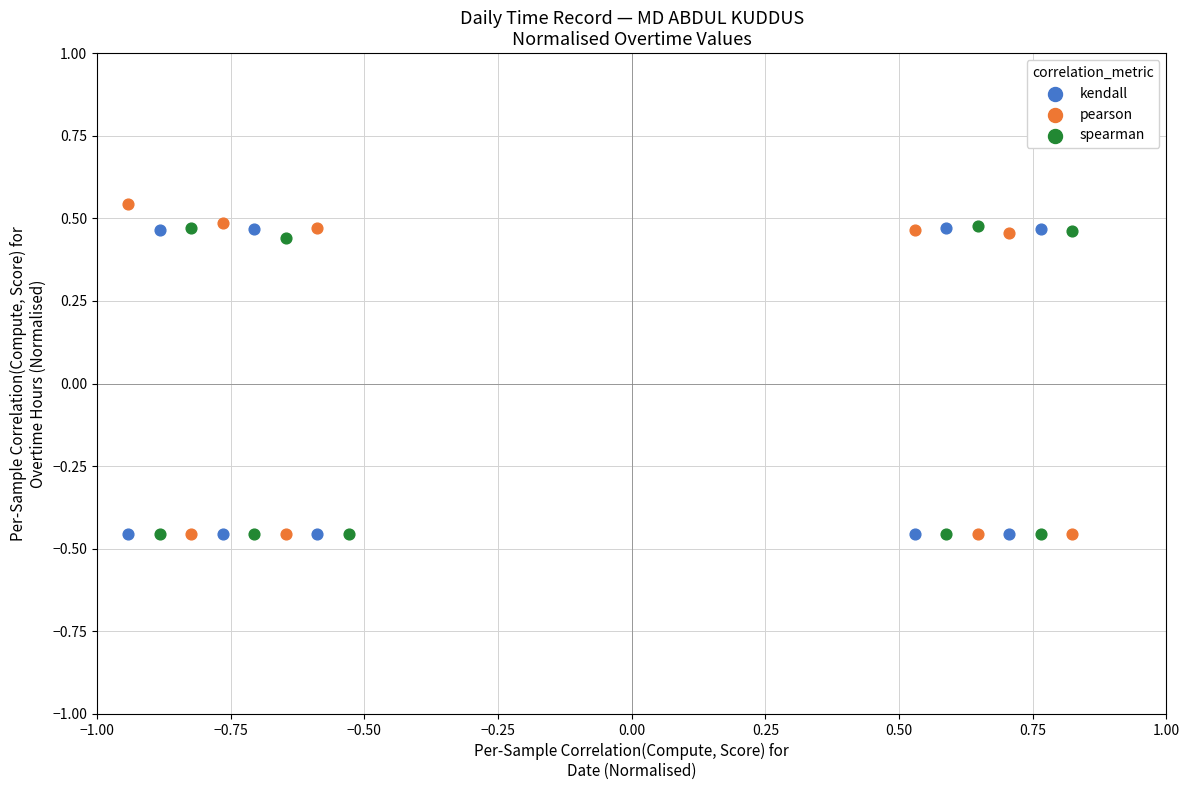

What are all the series names shown in the legend?

kendall, pearson, spearman